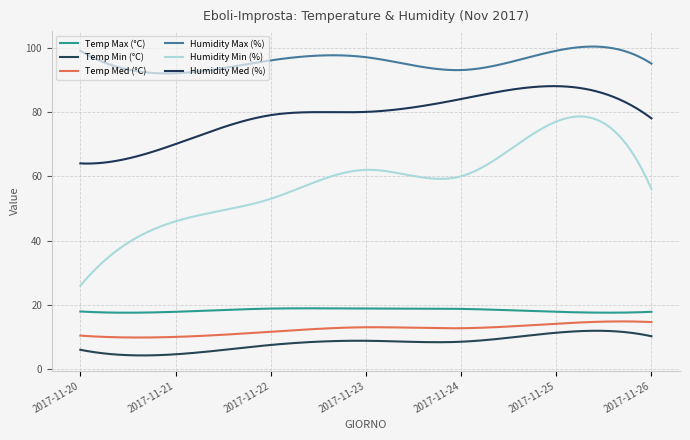

Which category has the lowest value in the Temp Med (°C) series?

2017-11-21